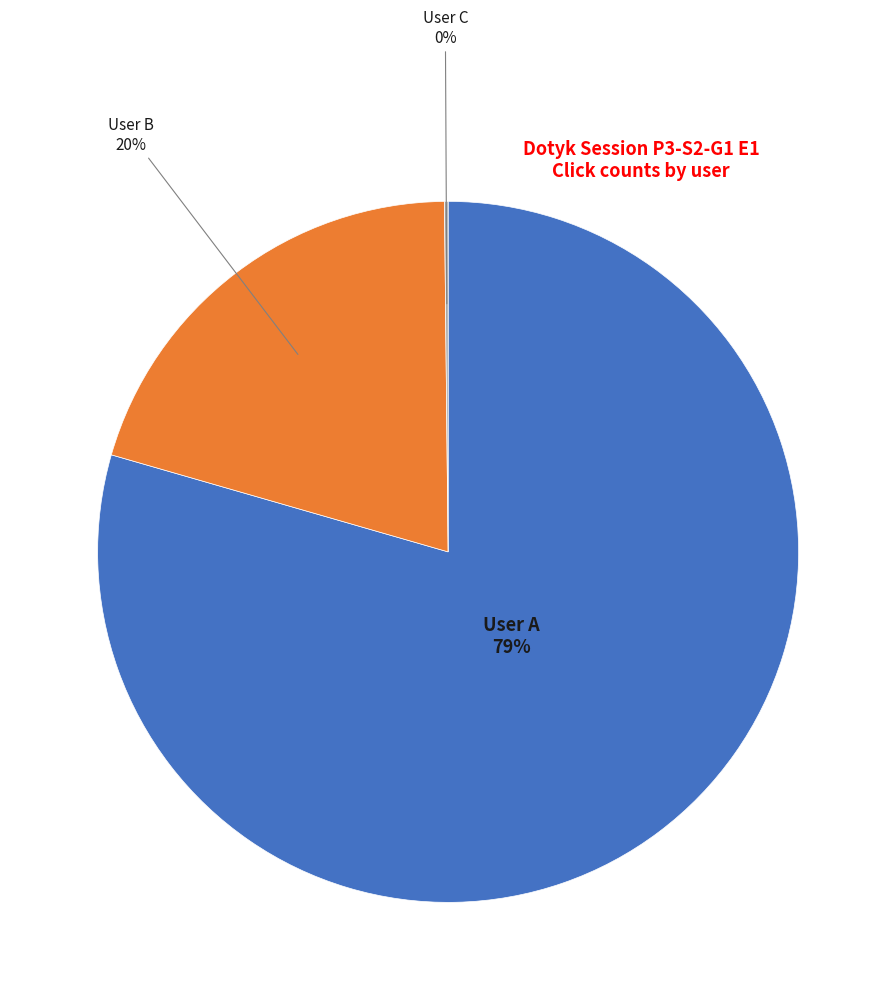

To the nearest percent, what is the average slice percentage?

33%